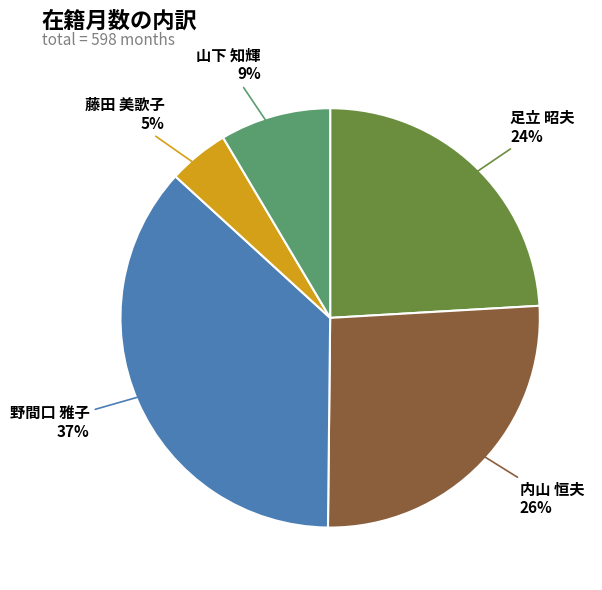

Is it true that 内山 恒夫 is 26% of the pie?

True